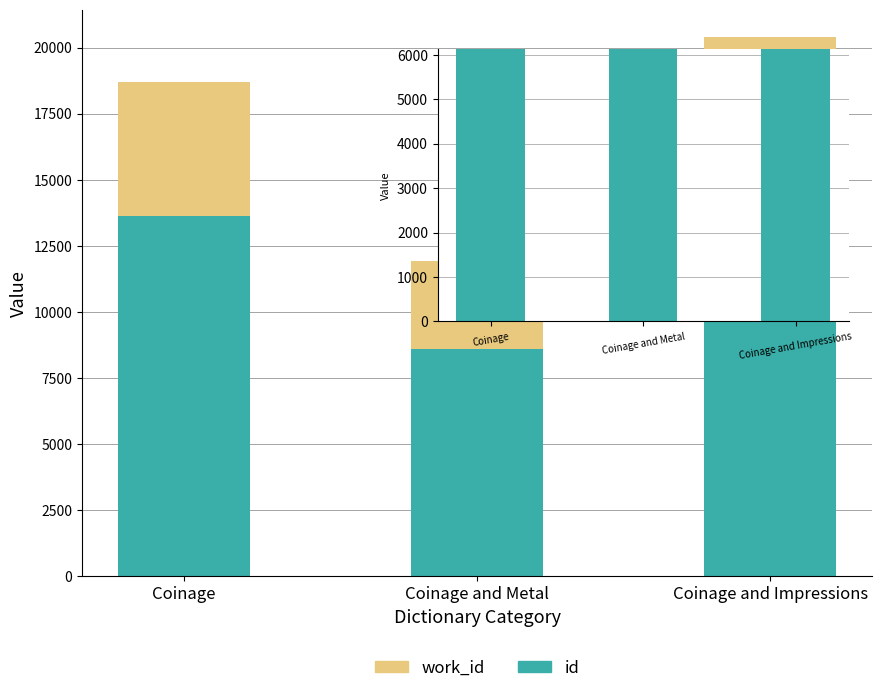

At which label does id reach its minimum?

Coinage and Metal